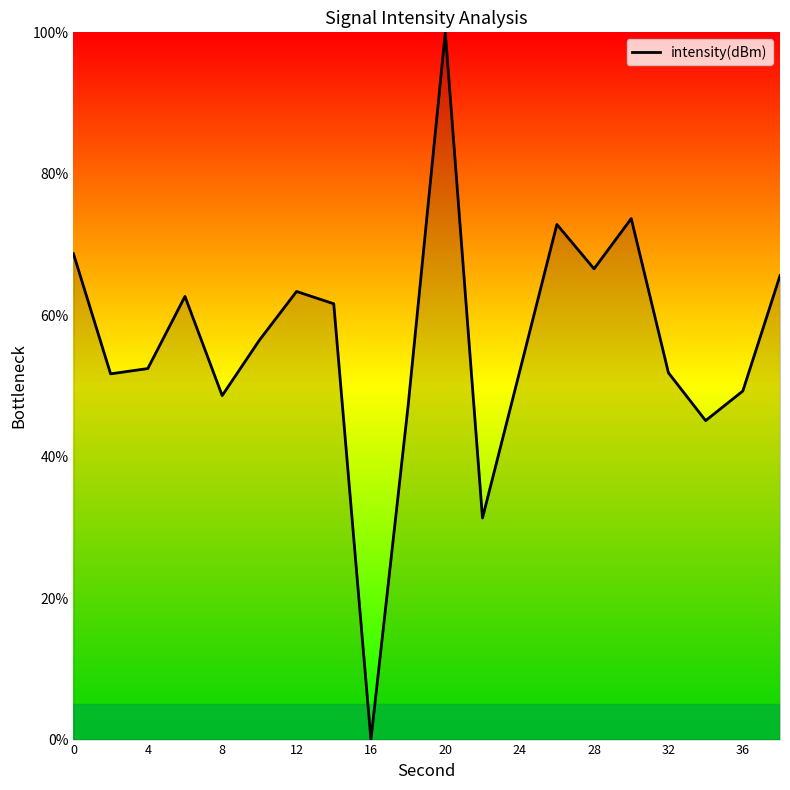

What is the difference between the maximum and minimum values?

100.0